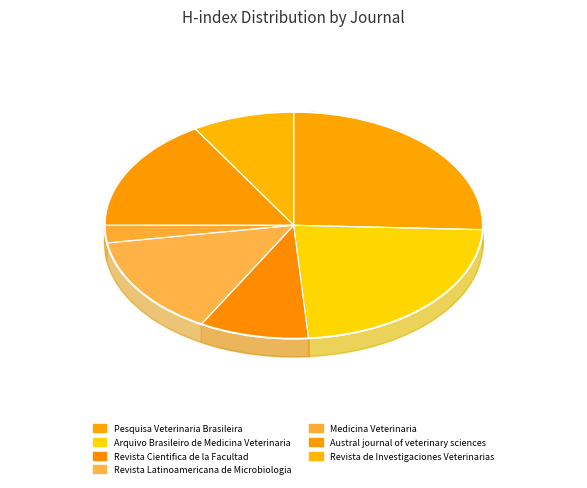

What is the largest slice in the pie chart?

Pesquisa Veterinaria Brasileira